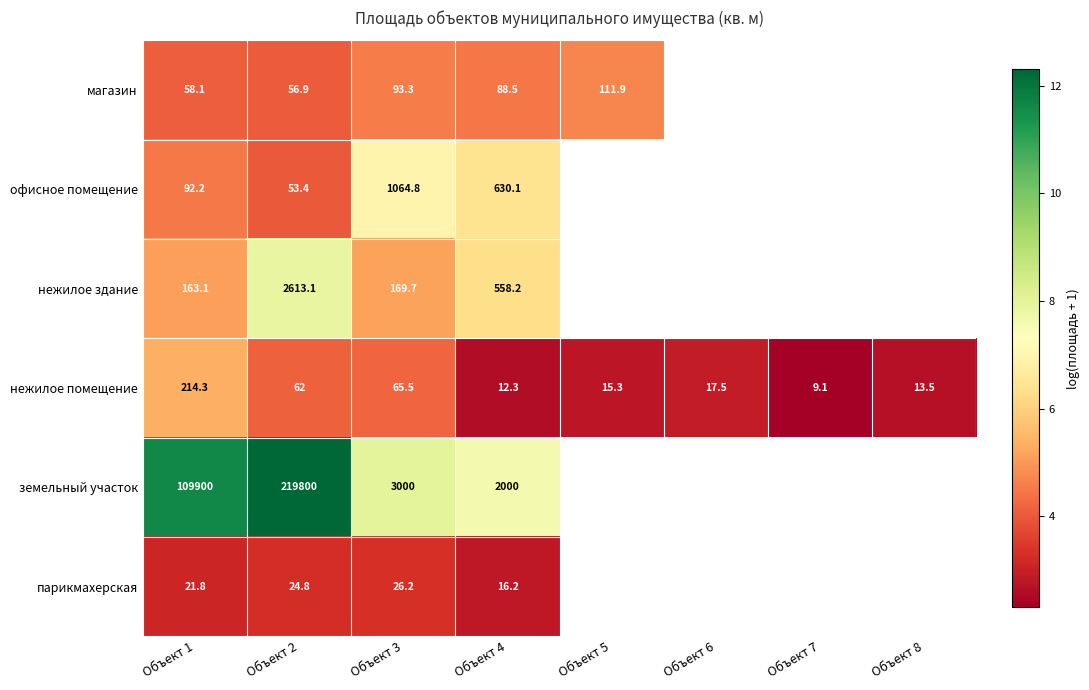

Which category has the highest value in the нежилое помещение series?

Объект 1